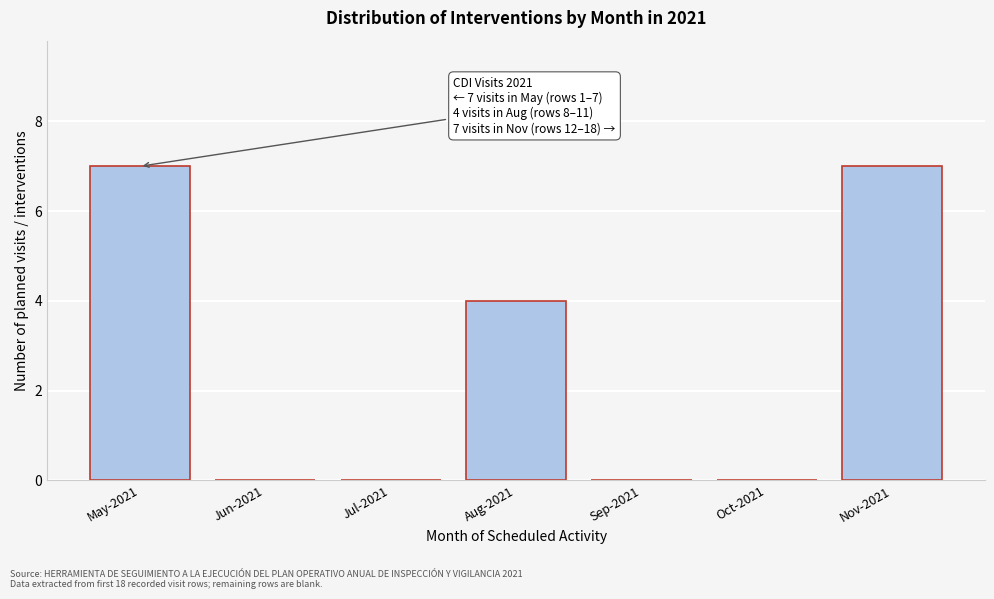

Reading left to right, list all the values displayed in this chart.

May-2021=7	Jun-2021=0	Jul-2021=0	Aug-2021=4	Sep-2021=0	Oct-2021=0	Nov-2021=7